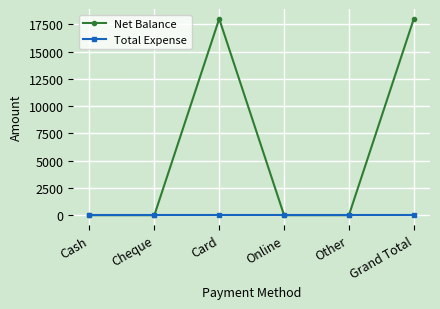

What is the total value across all series at Card?

18000